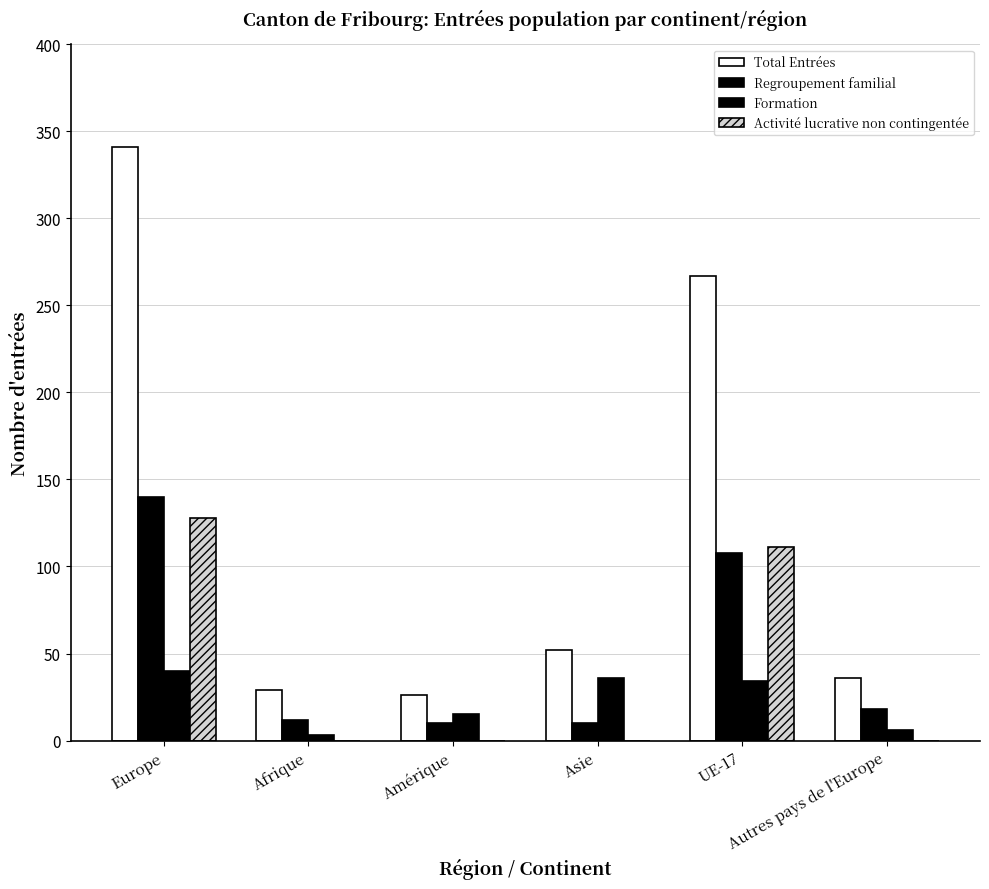

Are the bars grouped side by side (vs. stacked)?

Yes